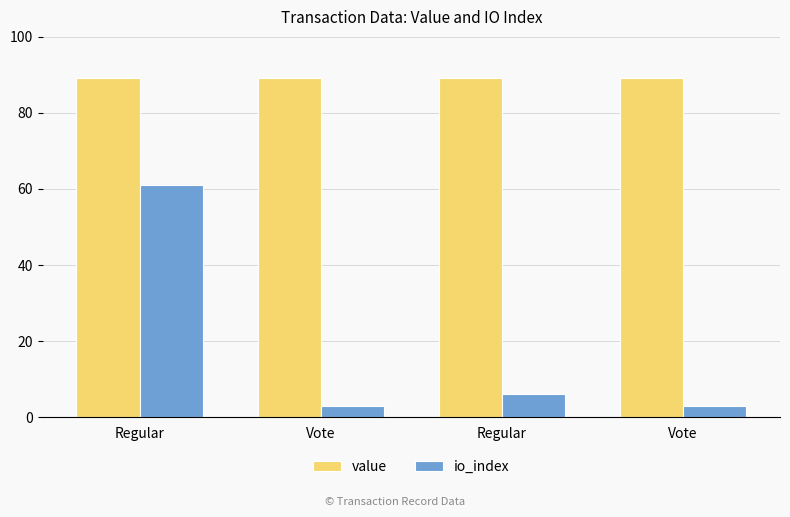

Count the number of data series in this chart.

2